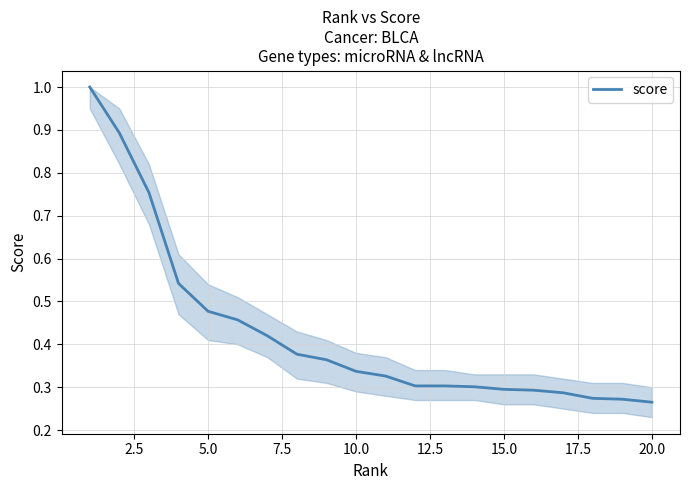

How many values are between 0 and 1?

20